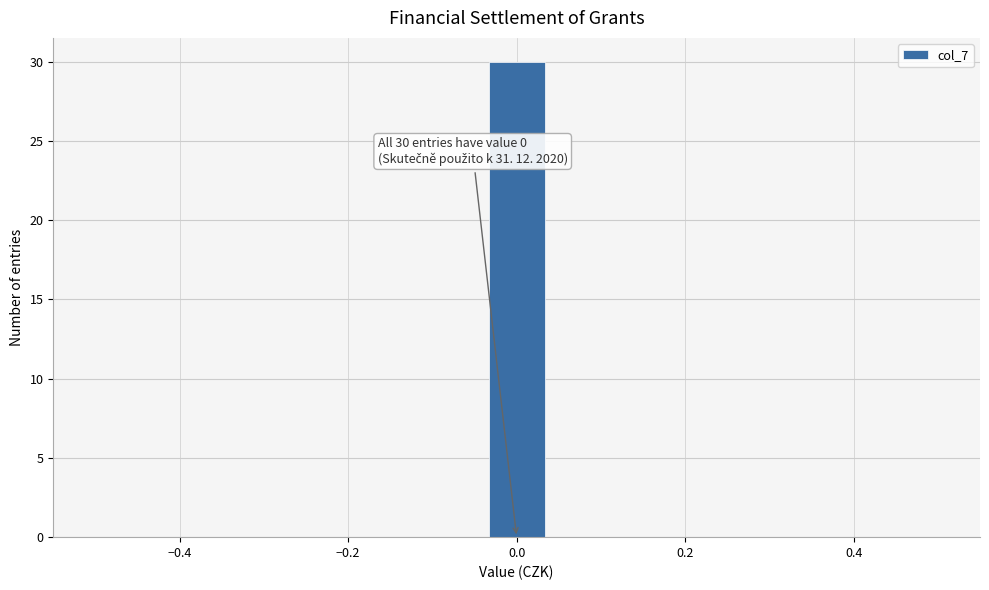

Around what value on the x-axis is the tallest bar? Give the approximate position of its centre, as read against the axis.

0.00